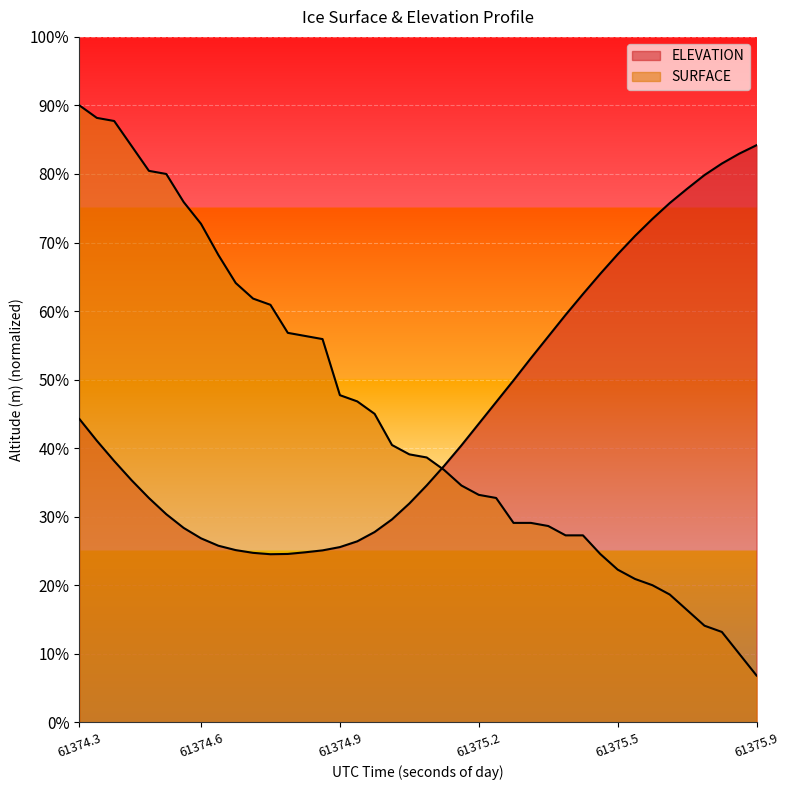

How many intersections are there between SURFACE and ELEVATION?

1